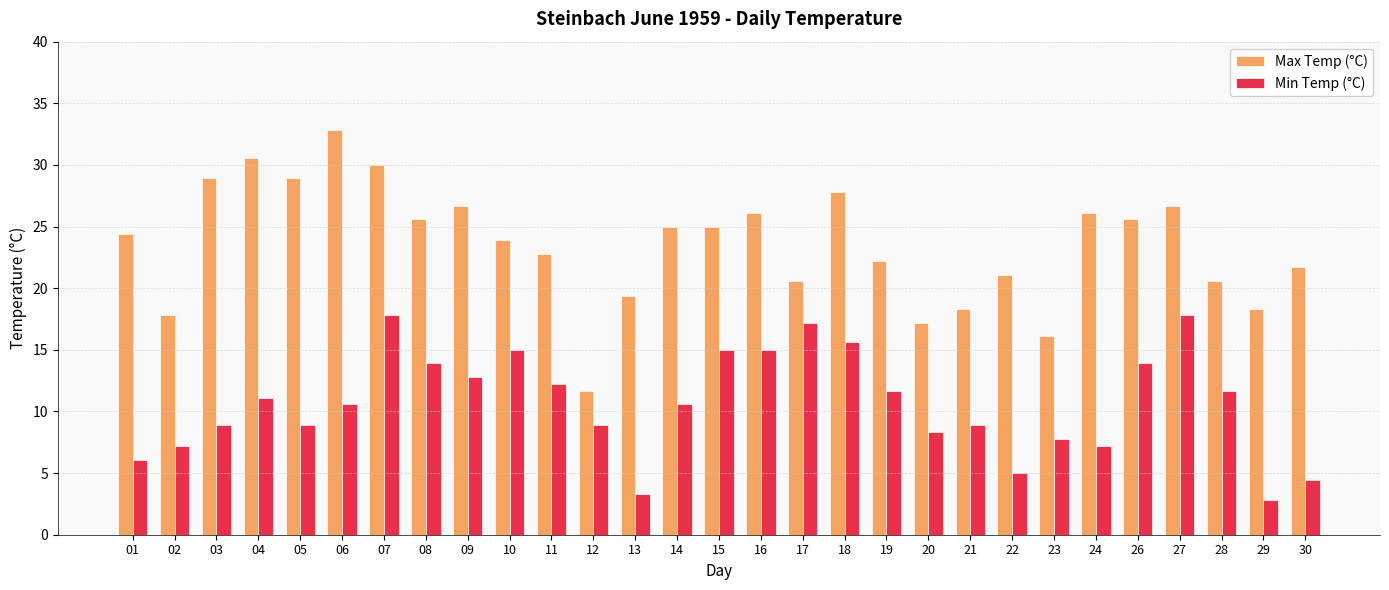

What is the value of the Max Temp (°C) bar at the 16th from the left?

26.1